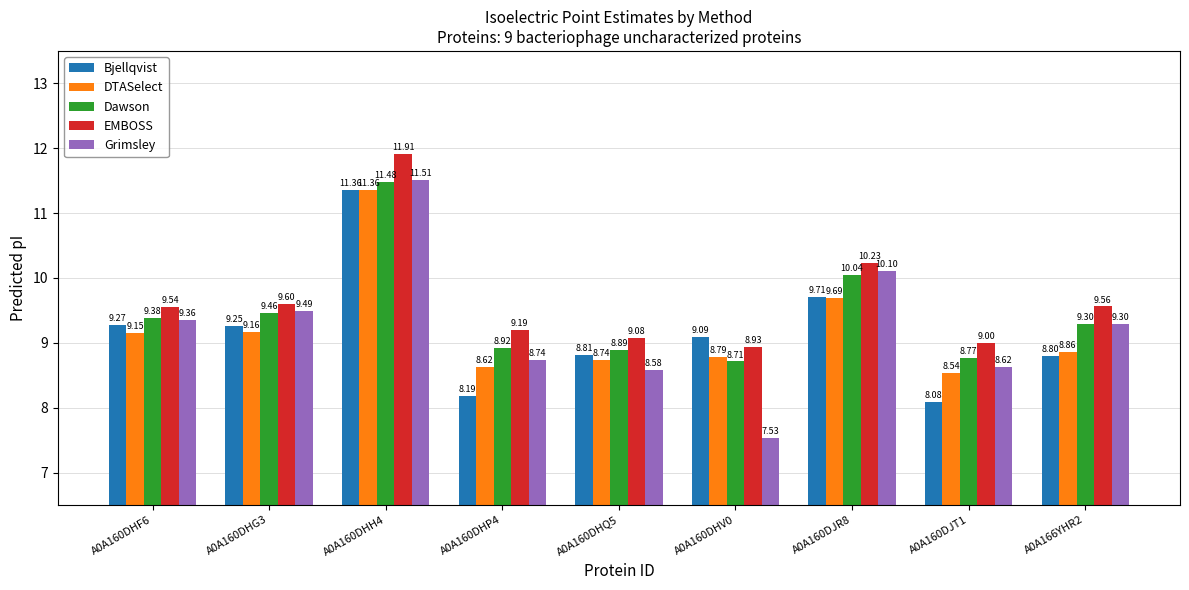

Rank the categories by Grimsley value from highest to lowest.

A0A160DHH4, A0A160DJR8, A0A160DHG3, A0A160DHF6, A0A166YHR2, A0A160DHP4, A0A160DJT1, A0A160DHQ5, A0A160DHV0